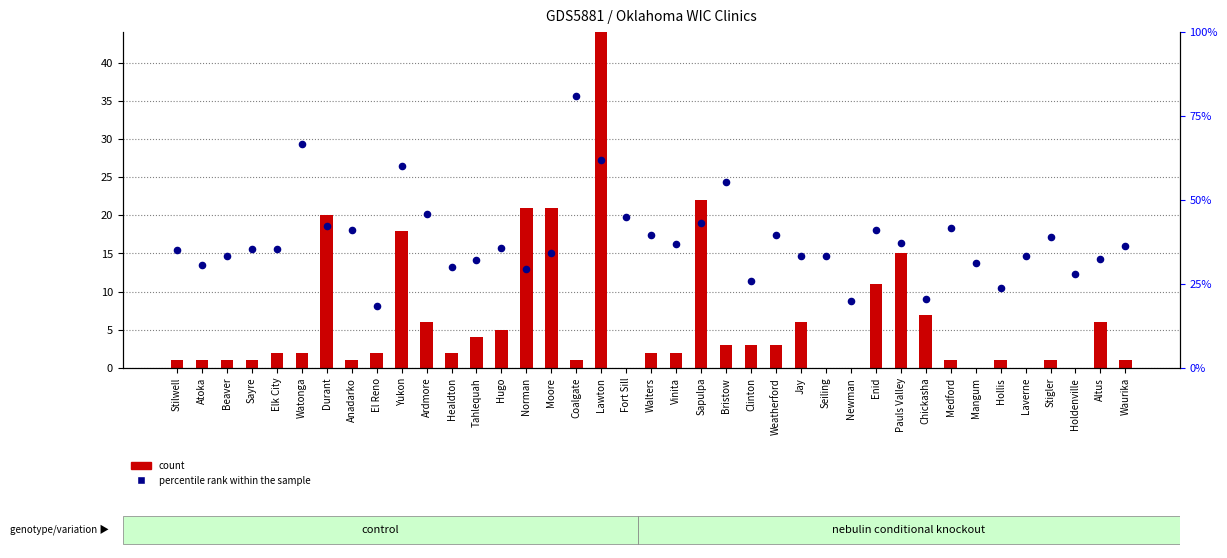

Which series has the largest Y range (max minus min)?

count